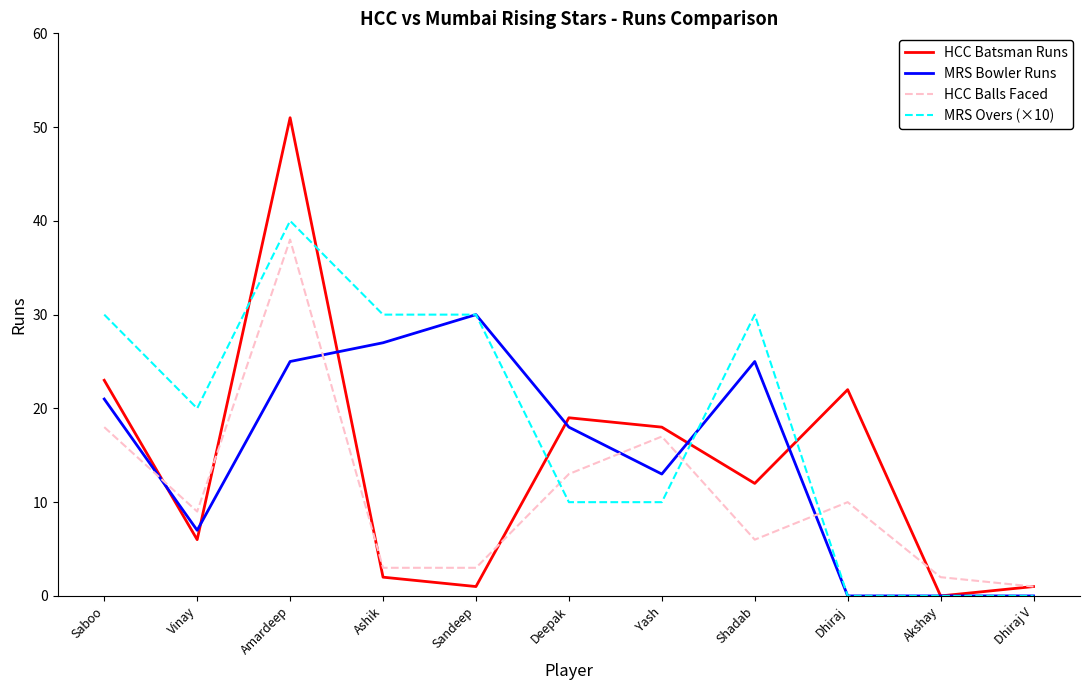

Reading left to right, what are all the values shown in this chart?

HCC Batsman Runs: Saboo=23	Vinay=6	Amardeep=51	Ashik=2	Sandeep=1	Deepak=19	Yash=18	Shadab=12	Dhiraj=22	Akshay=0	Dhiraj V=1
MRS Bowler Runs: Saboo=21	Vinay=7	Amardeep=25	Ashik=27	Sandeep=30	Deepak=18	Yash=13	Shadab=25	Dhiraj=0	Akshay=0	Dhiraj V=0
HCC Balls Faced: Saboo=18	Vinay=9	Amardeep=38	Ashik=3	Sandeep=3	Deepak=13	Yash=17	Shadab=6	Dhiraj=10	Akshay=2	Dhiraj V=1
MRS Overs (×10): Saboo=30	Vinay=20	Amardeep=40	Ashik=30	Sandeep=30	Deepak=10	Yash=10	Shadab=30	Dhiraj=0	Akshay=0	Dhiraj V=0